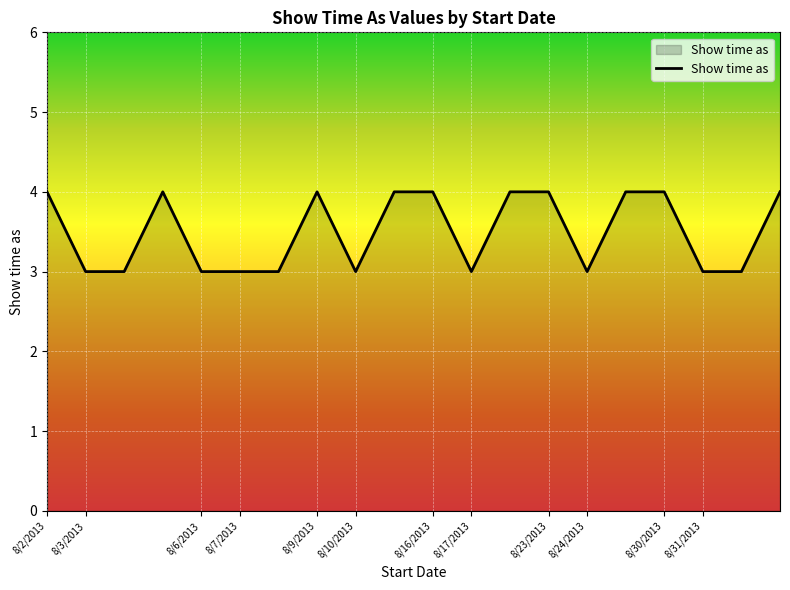

Reading left to right, extract all data points from this chart.

4	3	3	4	3	3	3	4	3	4	4	3	4	4	3	4	4	3	3	4